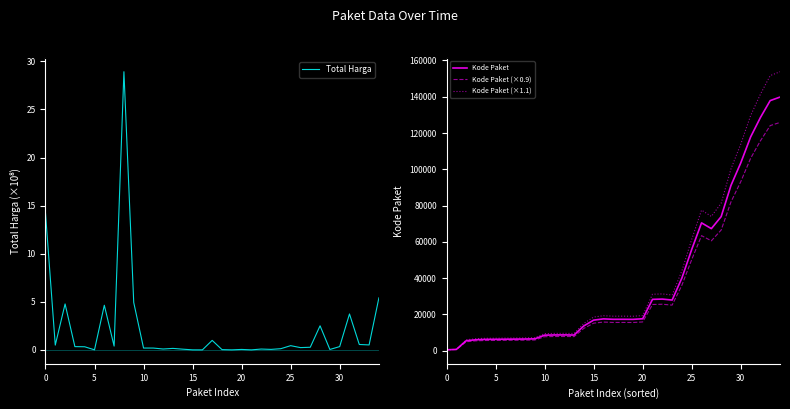

Is this an area chart (filled region under the line)?

No